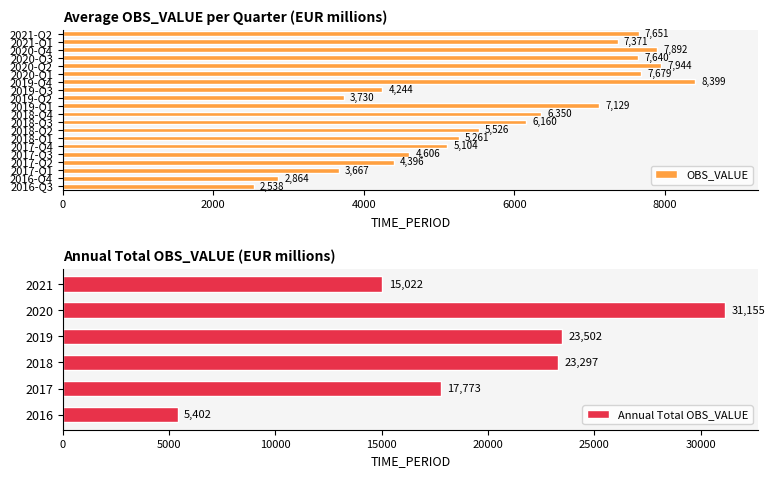

How many data points does each series have?

6